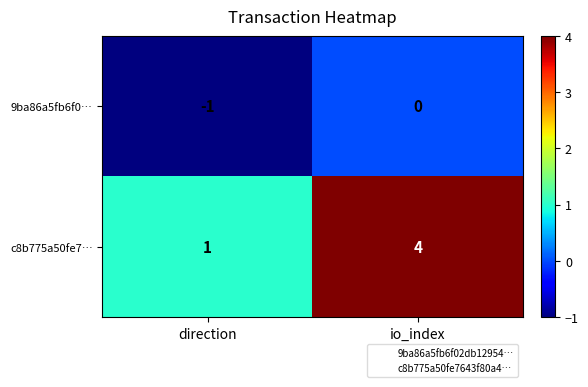

What is the difference between the c8b775a50fe7… values at io_index and direction?

3